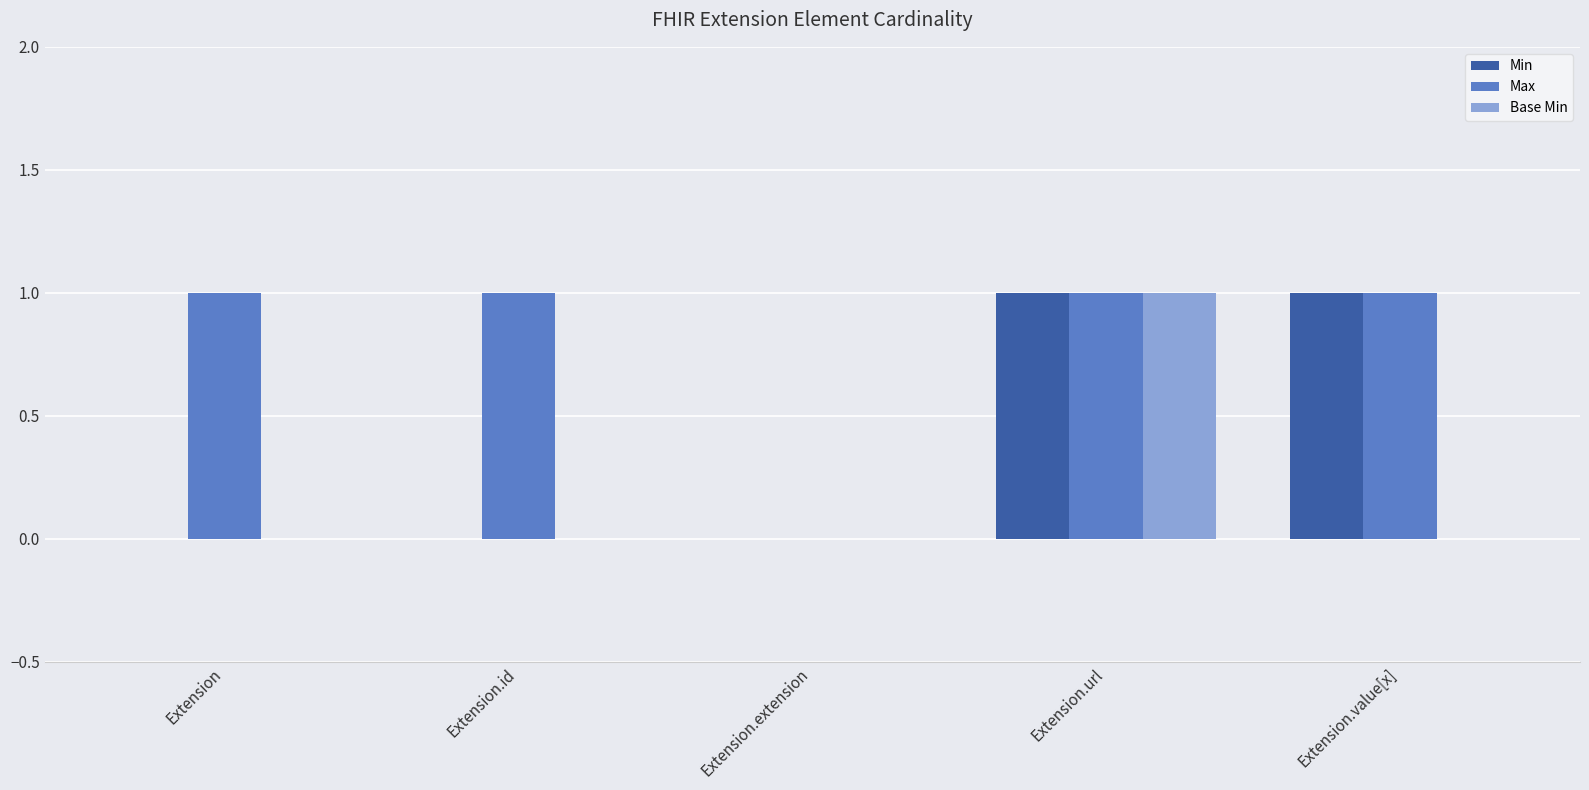

Which series has the largest total across all categories?

Max